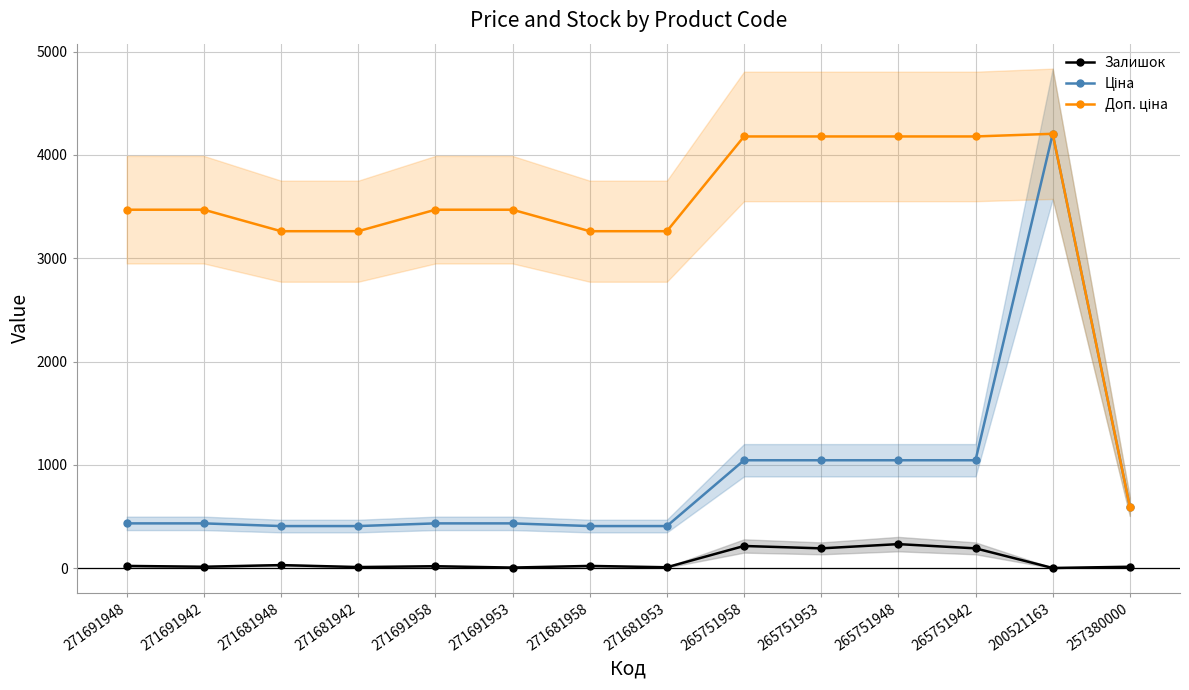

What is the difference between the maximum and second lowest values in the Ціна series?

3797.0